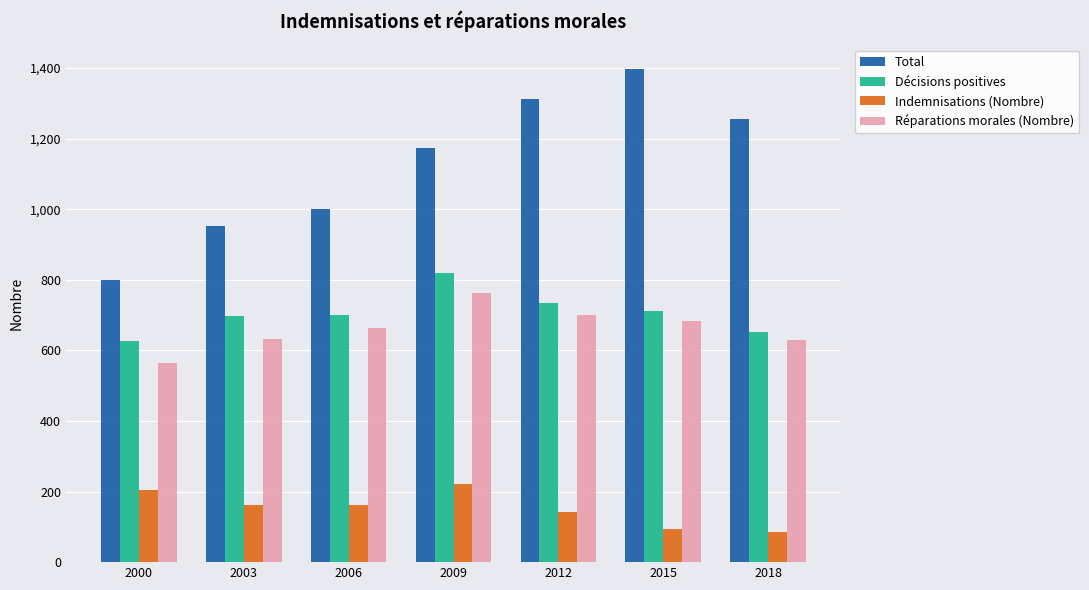

Read the Réparations morales (Nombre) value at 2003, to the nearest 50.

650